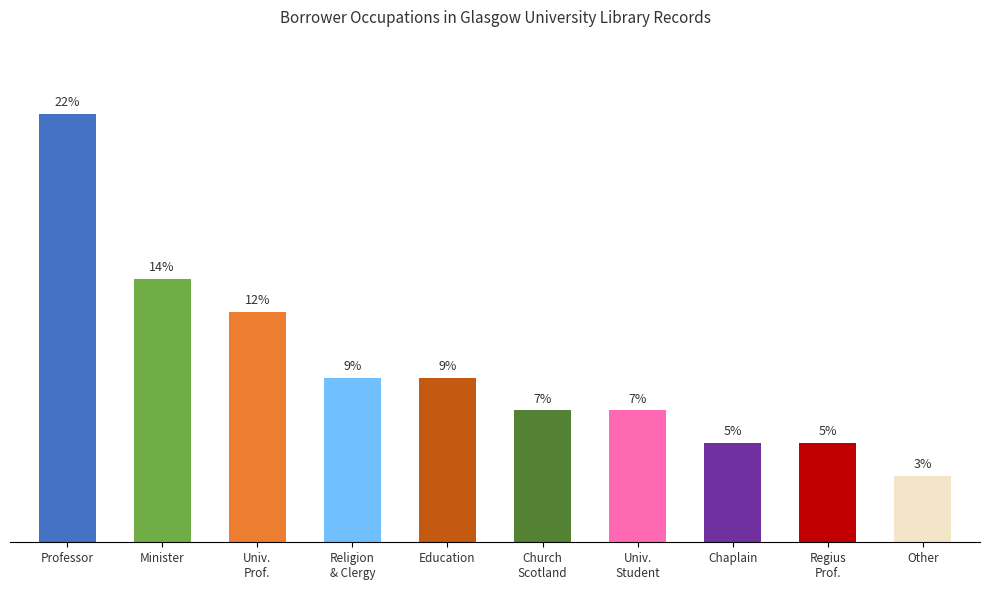

Which label corresponds to the smallest value in the chart?

Other